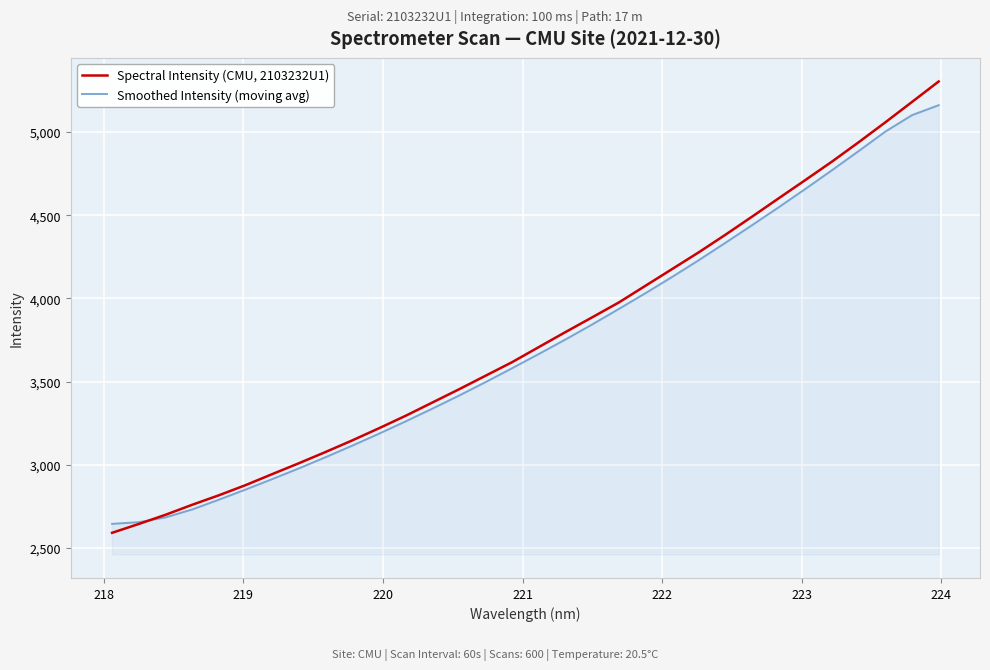

Which series has the widest spread of values?

Spectral Intensity (CMU, 2103232U1)